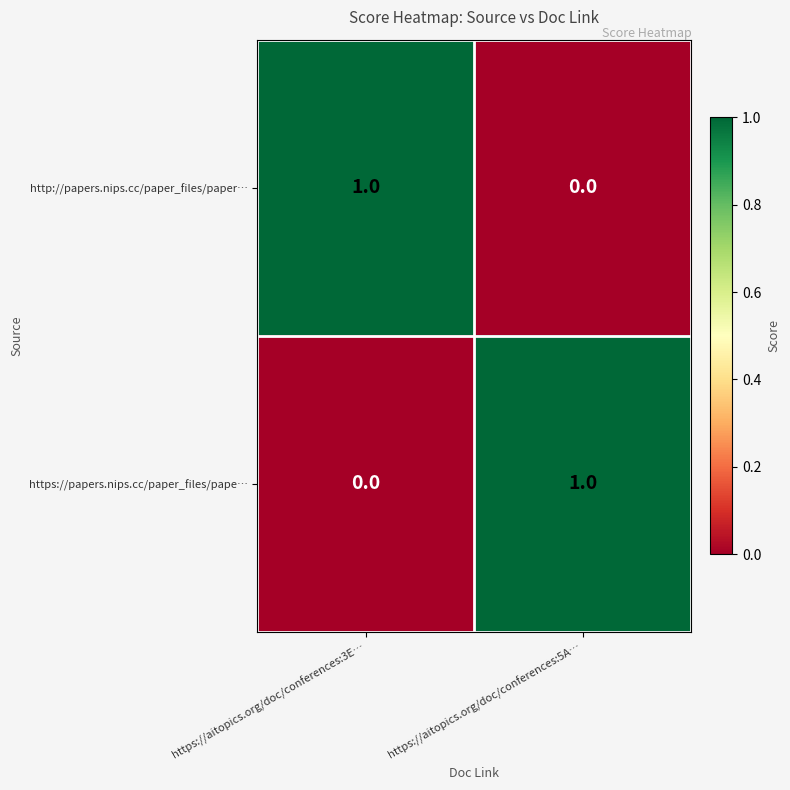

Where is http://papers.nips.cc/paper_files/paper… nearest to the value 0?

https://aitopics.org/doc/conferences:5A…